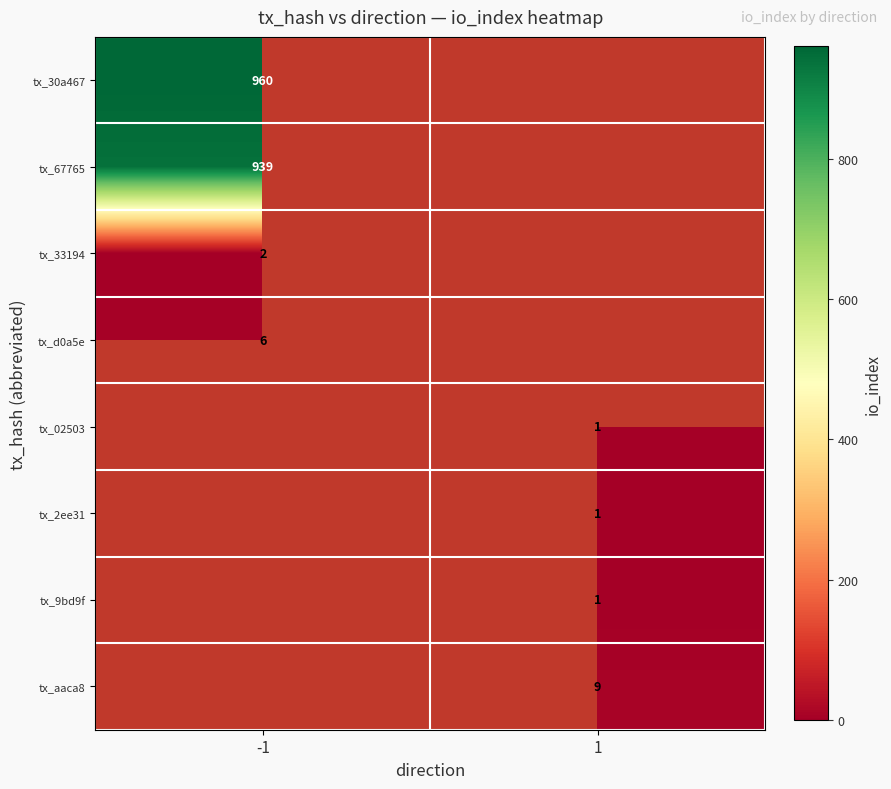

What is the greatest value displayed?

960.0